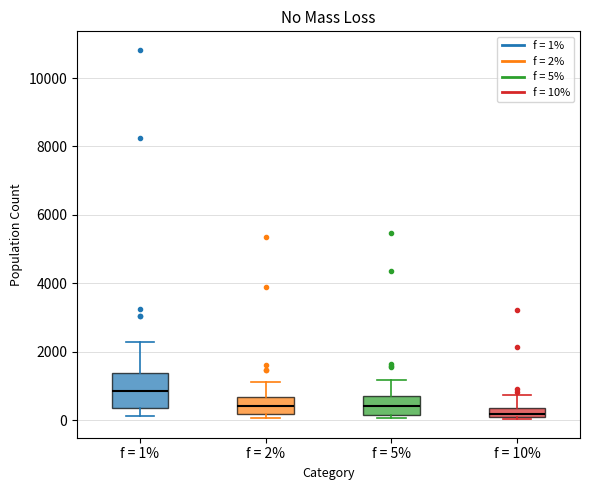

Which box has the lowest median line?

f = 10%